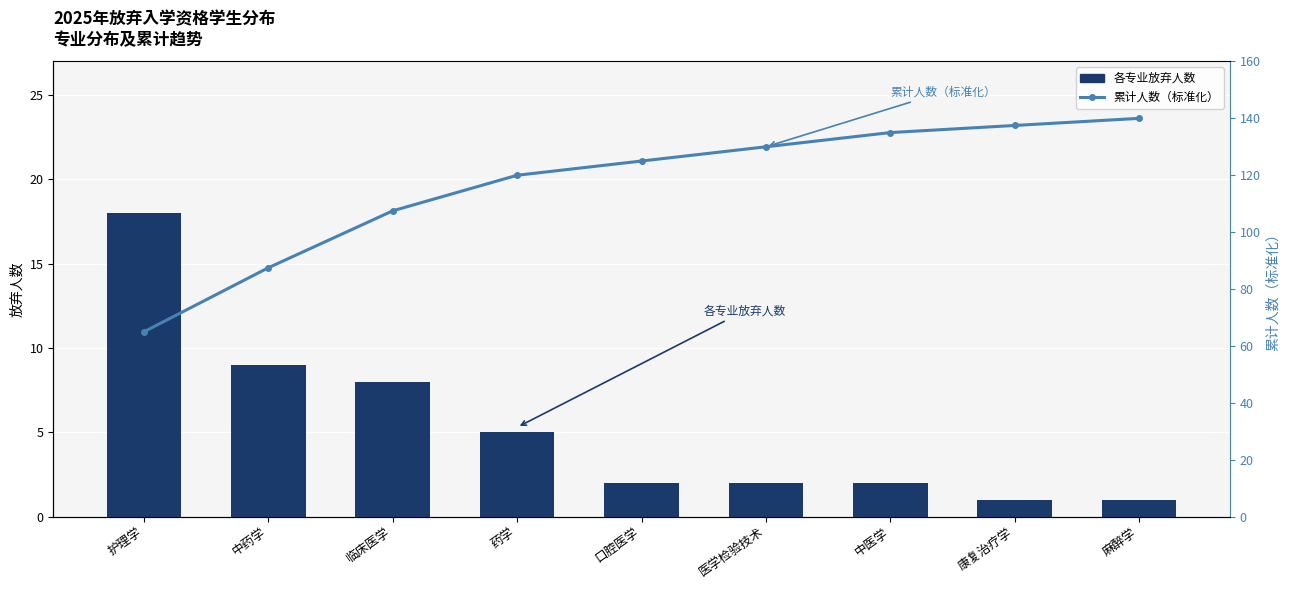

What is the label of the 6th bar from the left?

医学检验技术